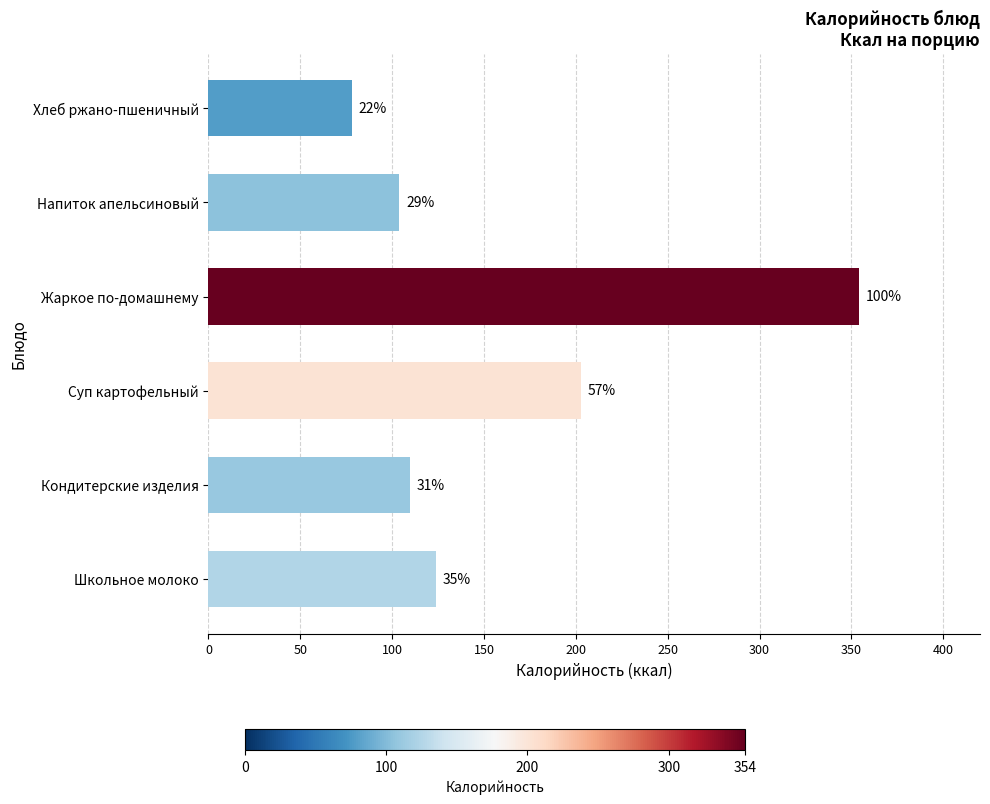

Are the bars horizontal?

Yes